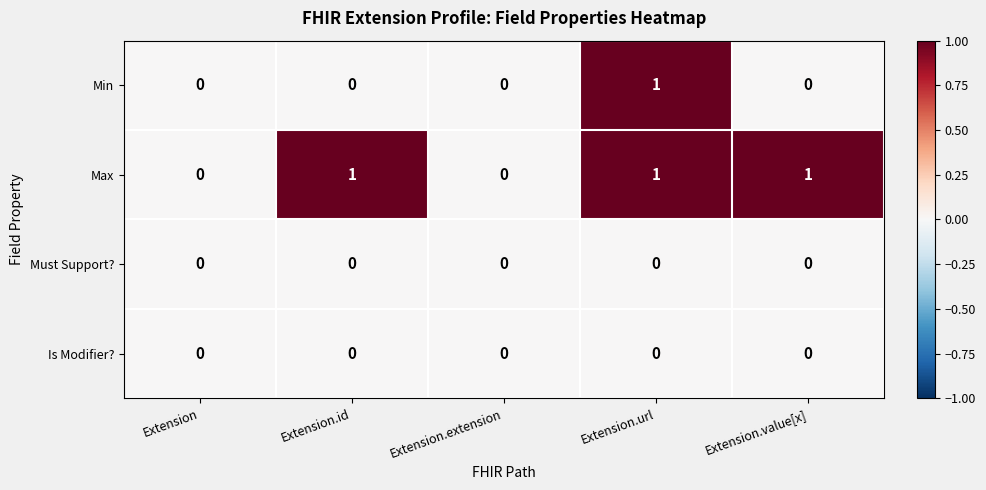

Reading left to right, list all the values displayed in this chart.

Min: Extension=0	Extension.id=0	Extension.extension=0	Extension.url=1	Extension.value[x]=0
Max: Extension=0	Extension.id=1	Extension.extension=0	Extension.url=1	Extension.value[x]=1
Must Support?: Extension=0	Extension.id=0	Extension.extension=0	Extension.url=0	Extension.value[x]=0
Is Modifier?: Extension=0	Extension.id=0	Extension.extension=0	Extension.url=0	Extension.value[x]=0